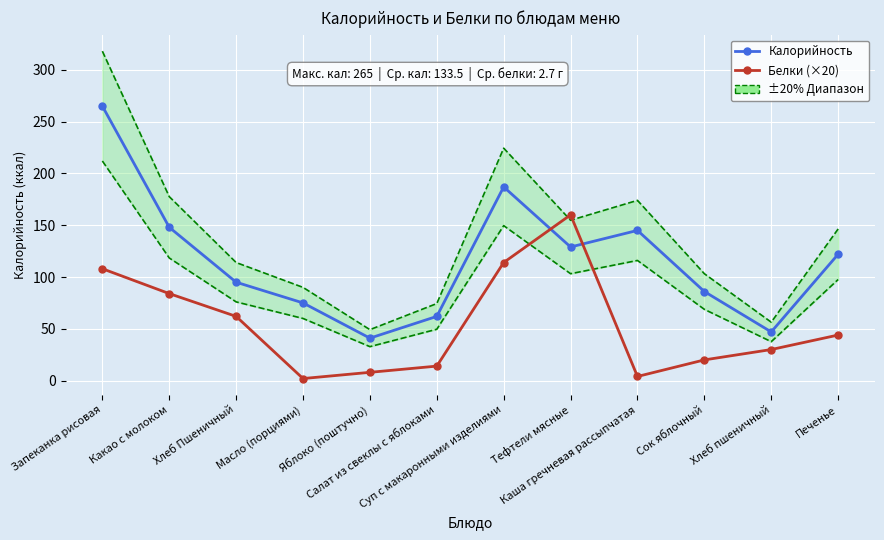

What is the average value of the Белки (×20) series?

54